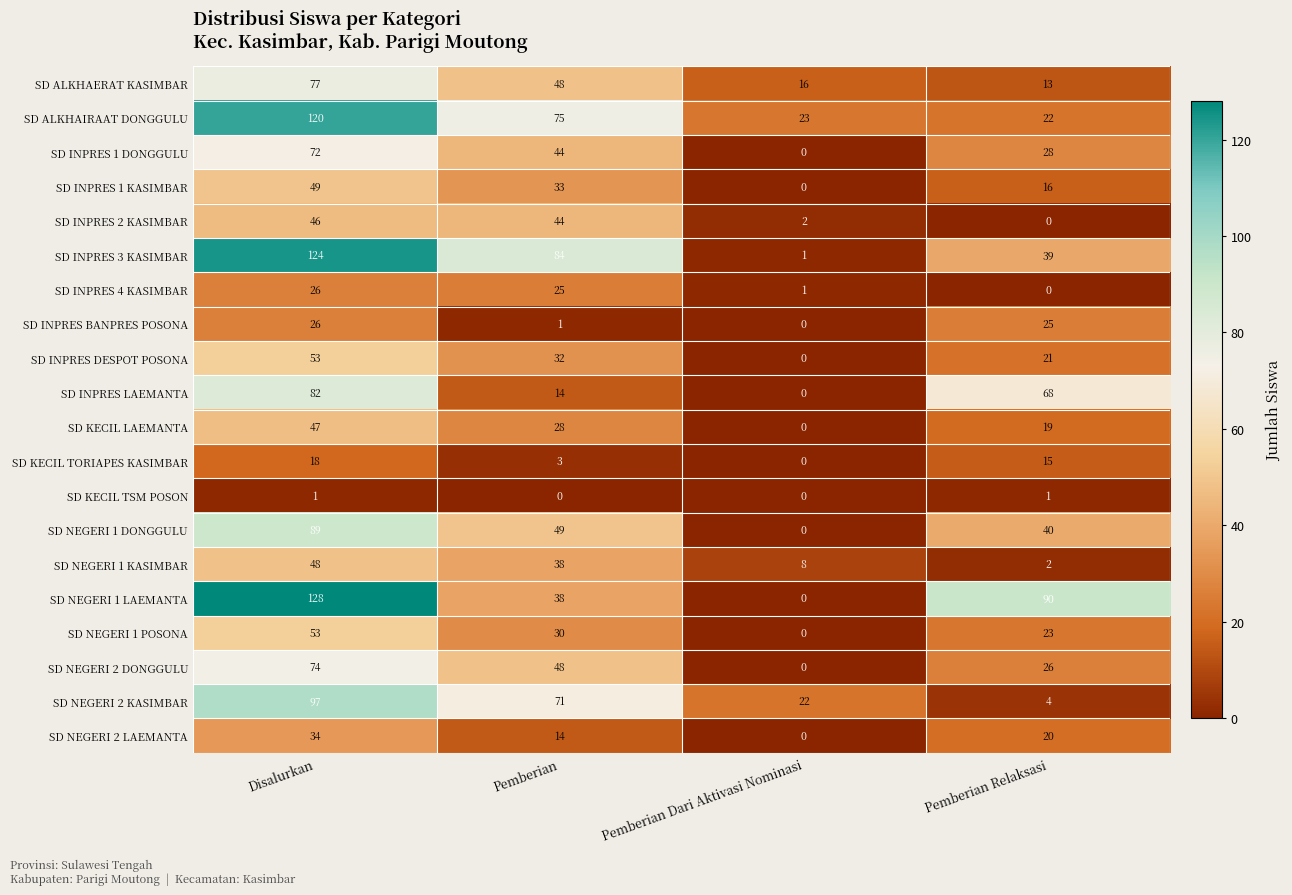

What is the spread (max minus min) of values at Pemberian Relaksasi?

90